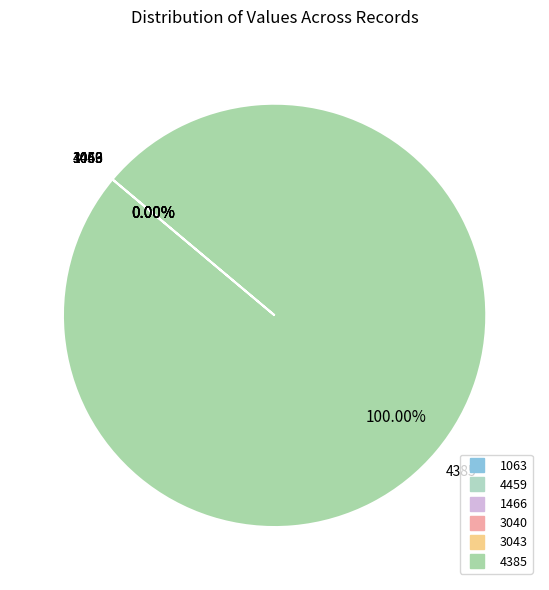

The 1466 slice represents 14% of the pie. True or false?

False